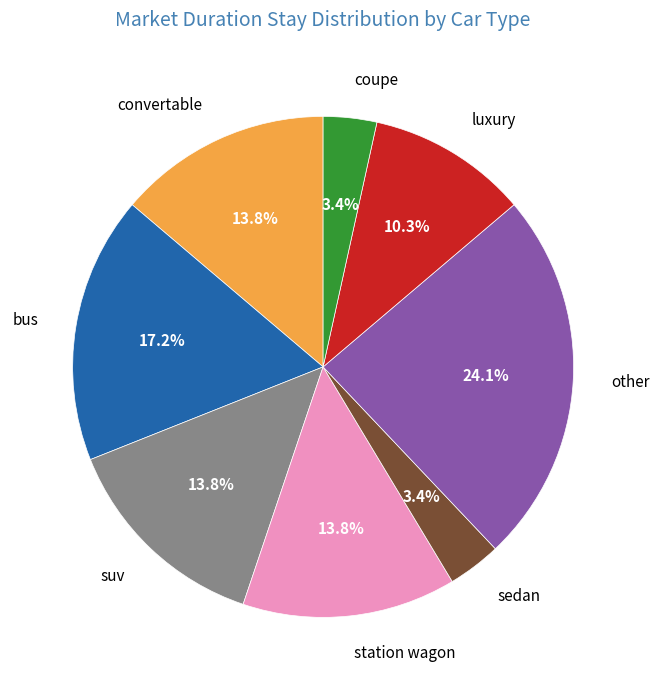

Which category has the biggest portion of the pie?

other